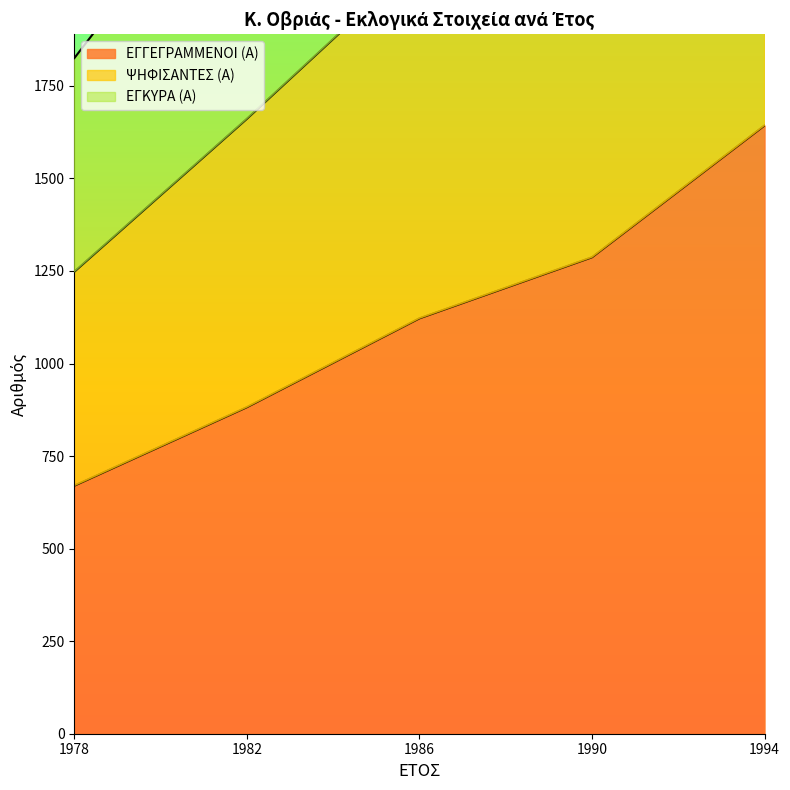

How many data points does each series have?

5